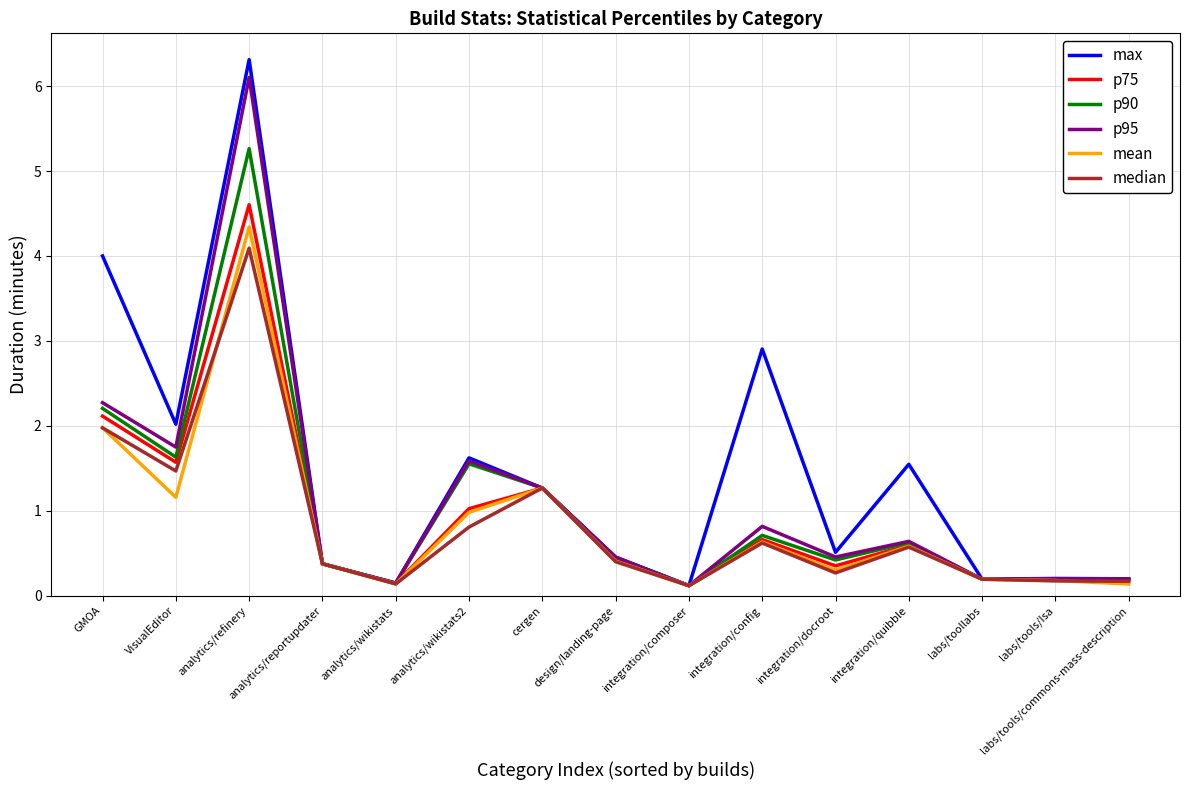

Where is the first local minimum for max?

VisualEditor